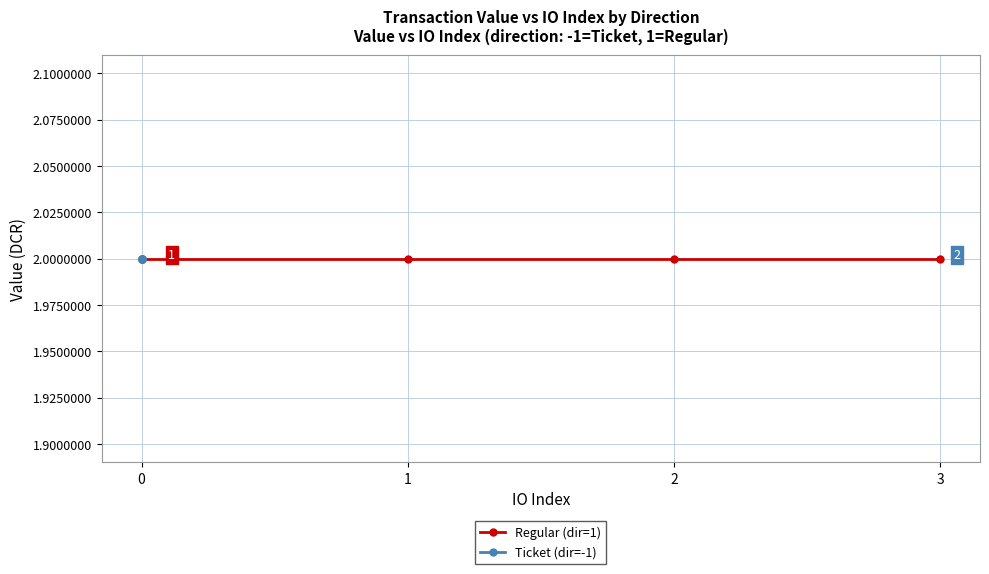

True or false: io_index and value intersect in this chart.

True